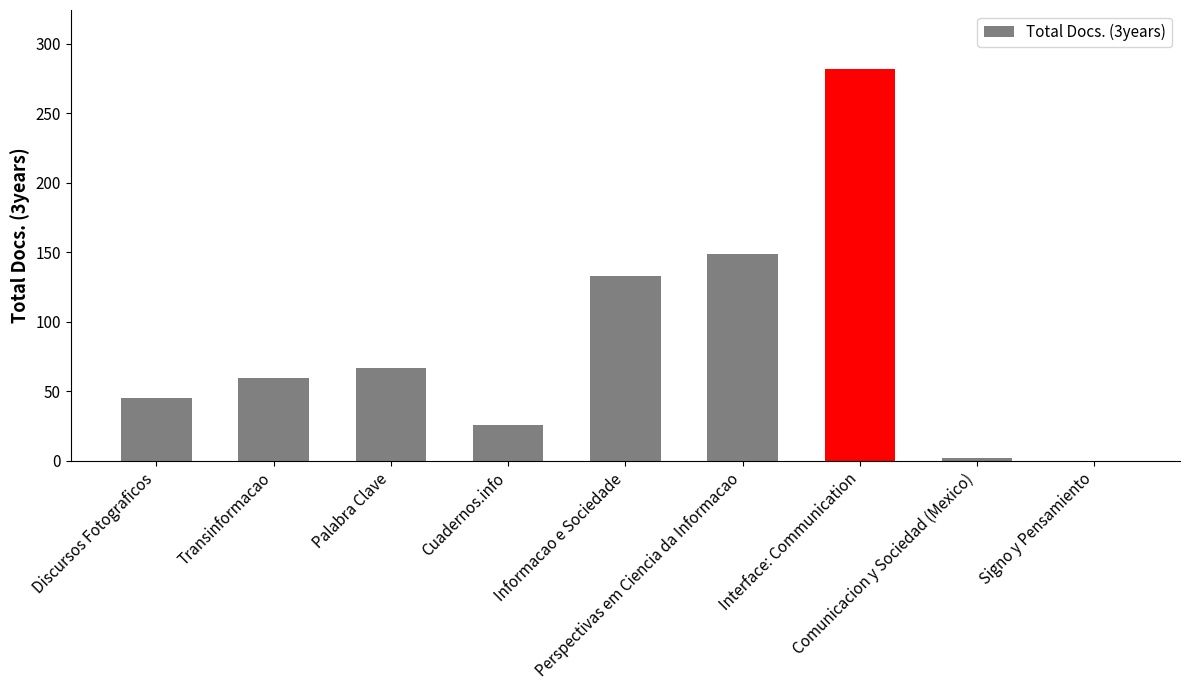

What is the greatest value displayed?

282